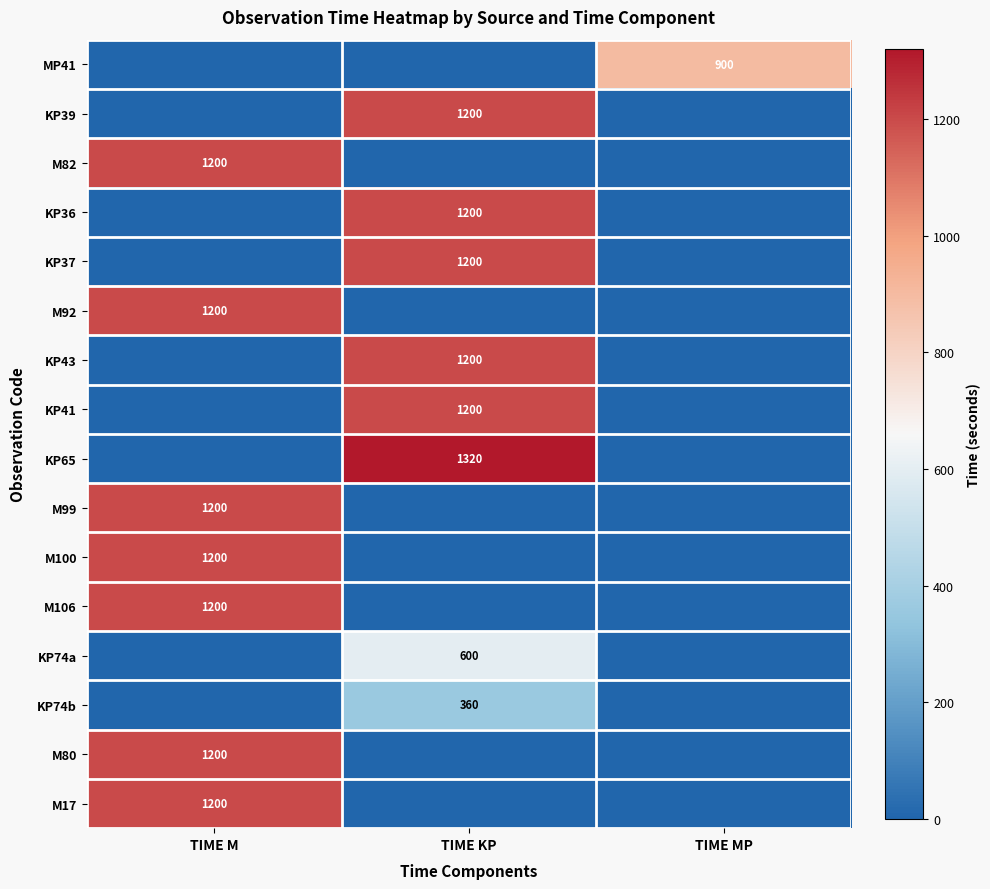

The value of M17 at TIME M is 1586. True or false?

False